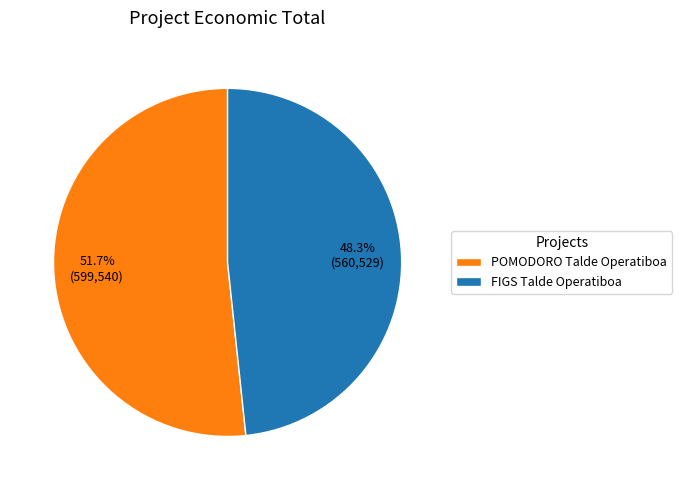

How many slices are in this pie chart?

2